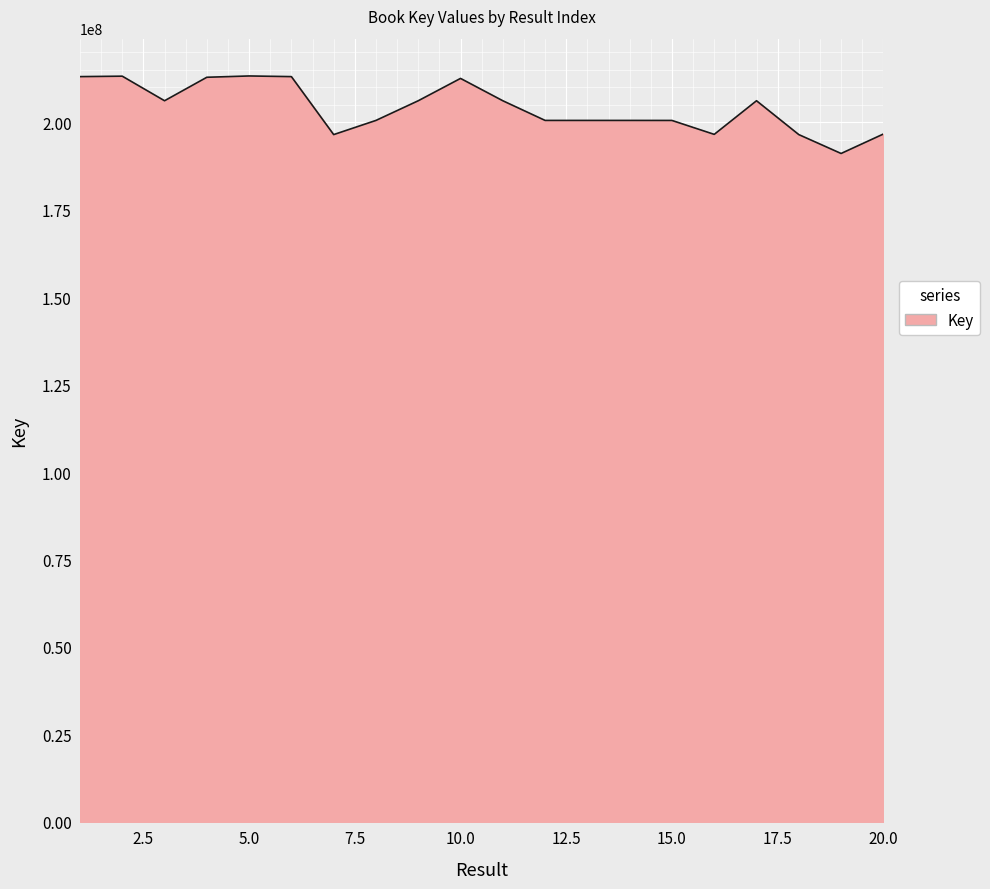

What is the average value?

204145335